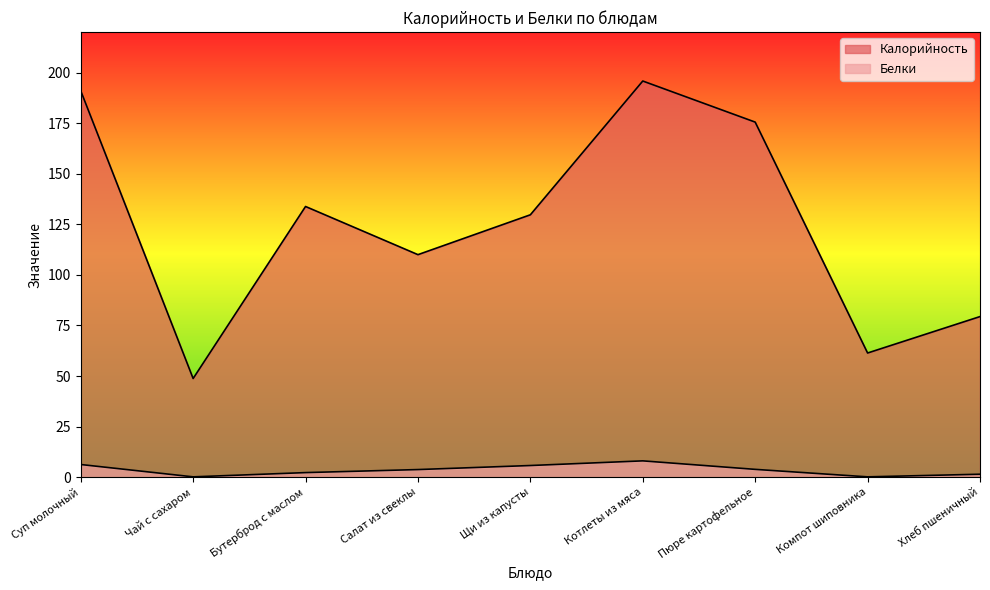

True or false: Калорийность and Белки intersect in this chart.

False